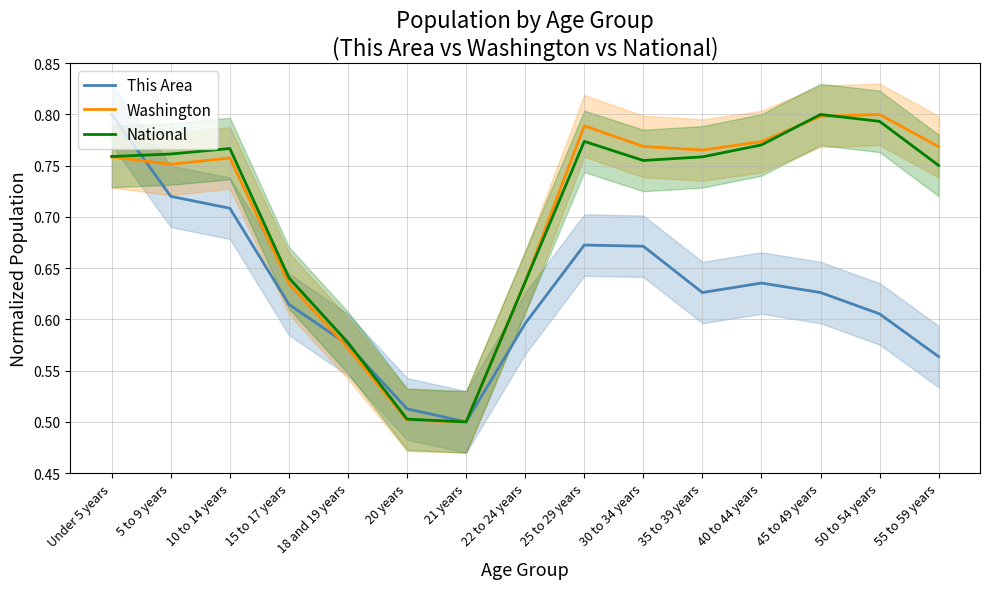

Between which two adjacent categories do Washington and This Area first intersect?

Under 5 years and 5 to 9 years